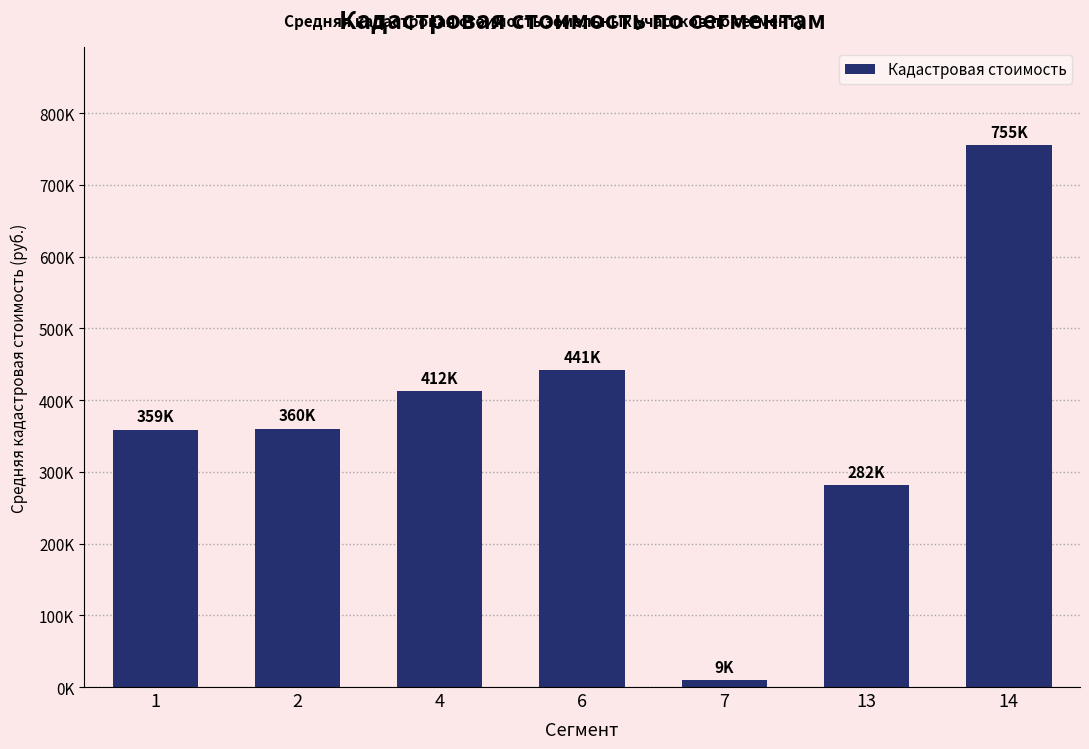

Read the value at 13.

281569.5